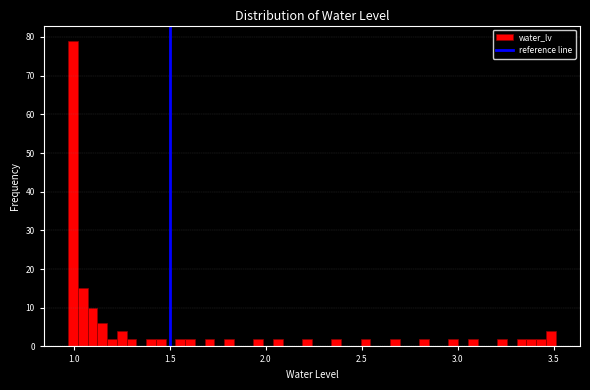

Around what value on the x-axis is the tallest bar? Give the approximate position of its centre, as read against the axis.

1.00